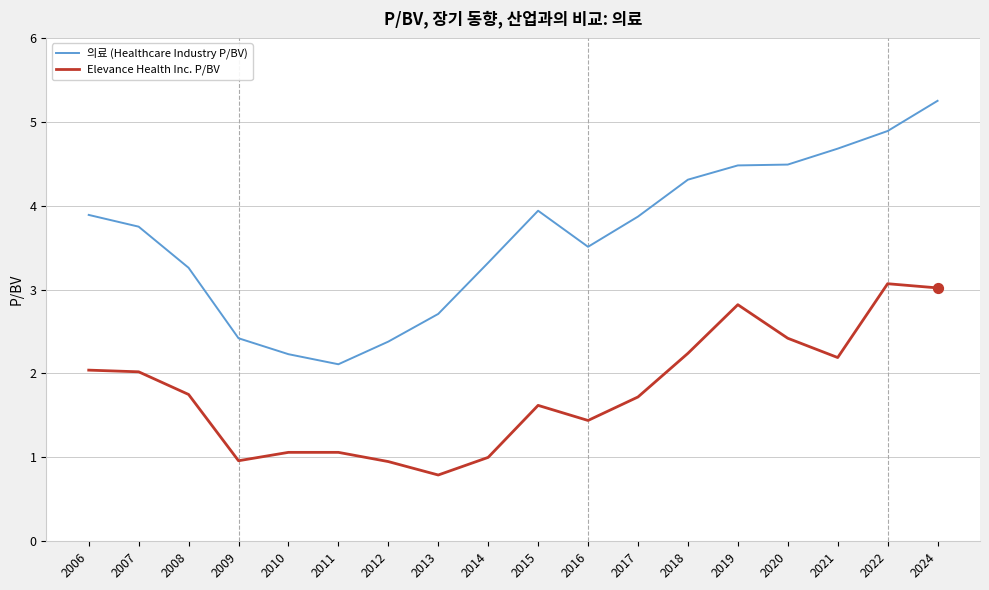

What are all the series names shown in the legend?

의료 (Healthcare Industry P/BV), Elevance Health Inc. P/BV